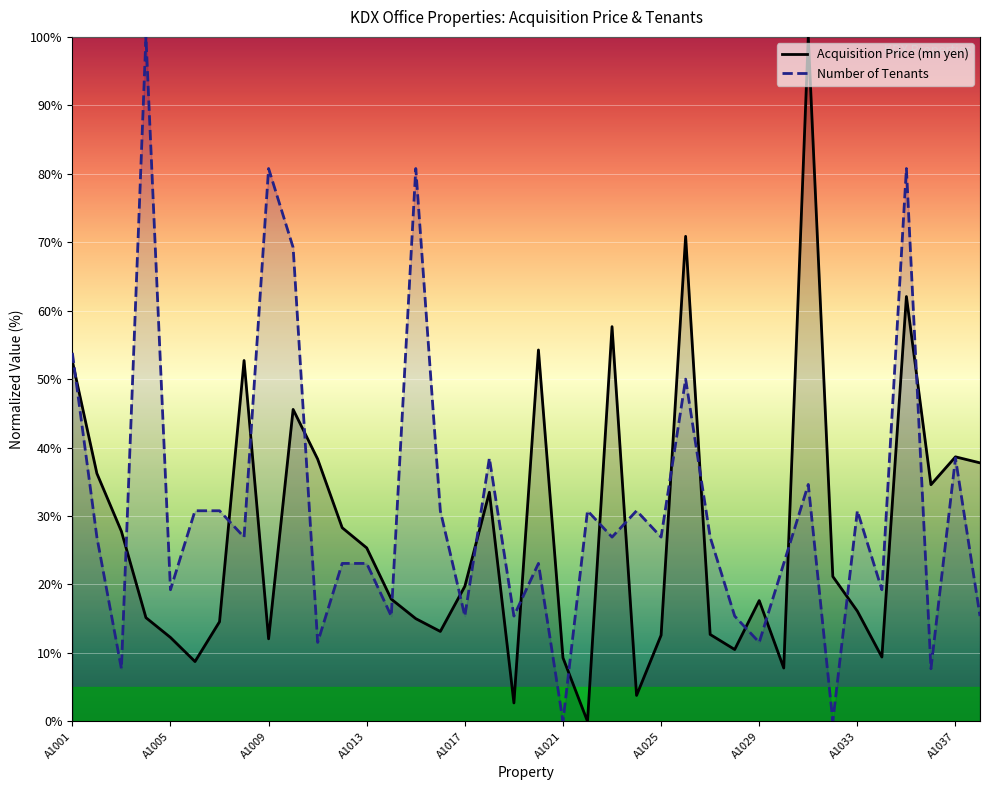

What are all the series names shown in the legend?

Acquisition Price (mn yen), Number of Tenants